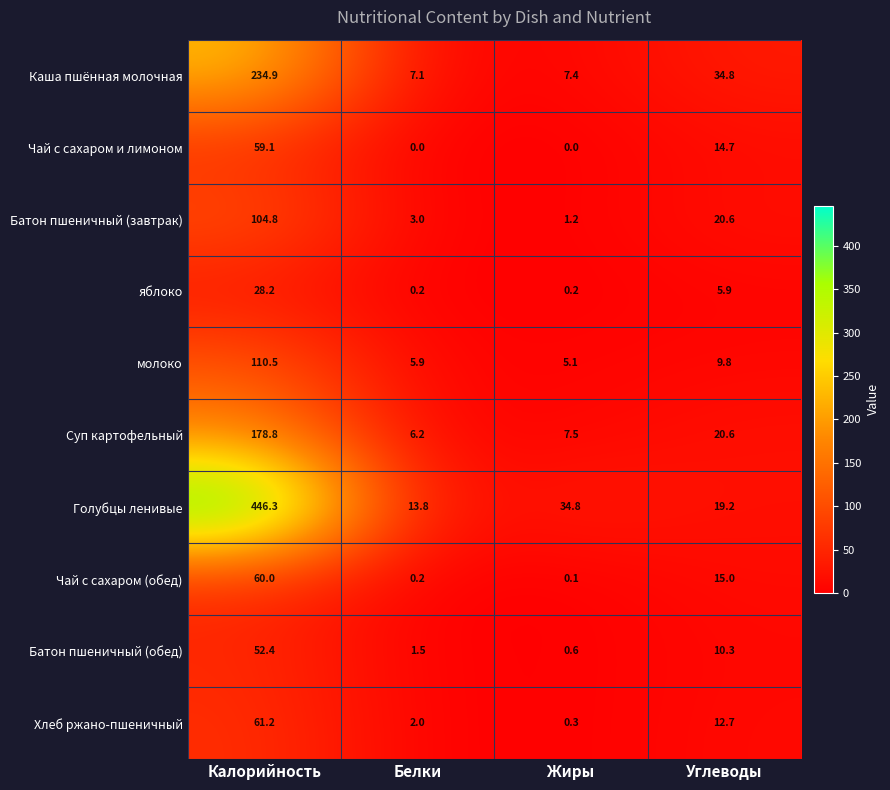

Where is Суп картофельный nearest to the value 92?

Углеводы